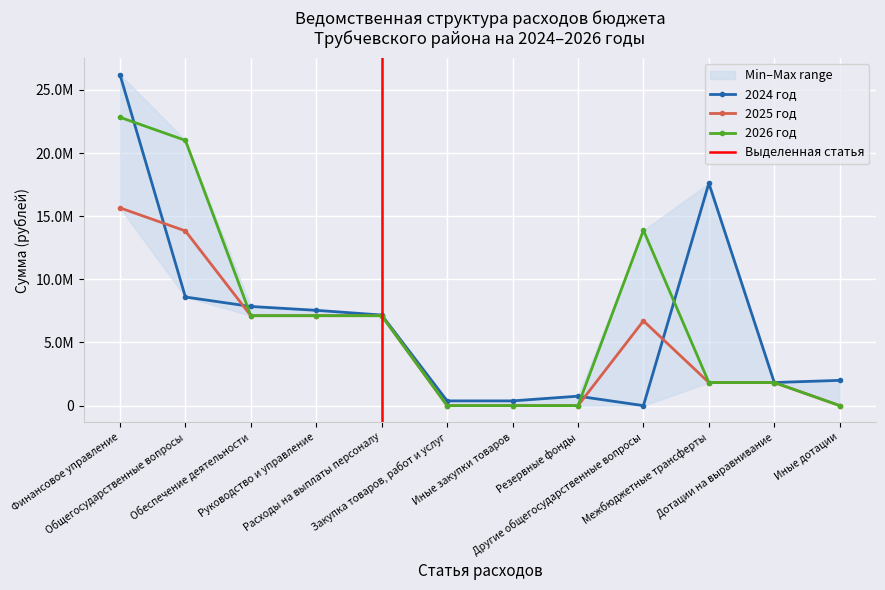

Reading left to right, transcribe all the data shown in this chart.

2024 год: 26203386.8	8597948.0	7849668.0	7545000.0	7170000.0	374874.7	374874.7	748280.0	0.0	17605438.8	1828000.0	2000000.0
2025 год: 15658000.0	13830000.0	7120000.0	7120000.0	7120000.0	0.0	0.0	0.0	6710000.0	1828000.0	1828000.0	0.0
2026 год: 22828000.0	21000000.0	7120000.0	7120000.0	7120000.0	0.0	0.0	0.0	13880000.0	1828000.0	1828000.0	0.0